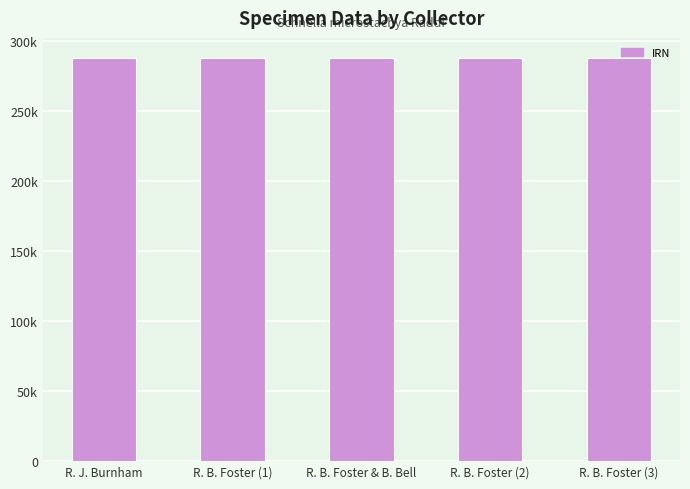

What is the label of the 5th bar from the right?

R. J. Burnham